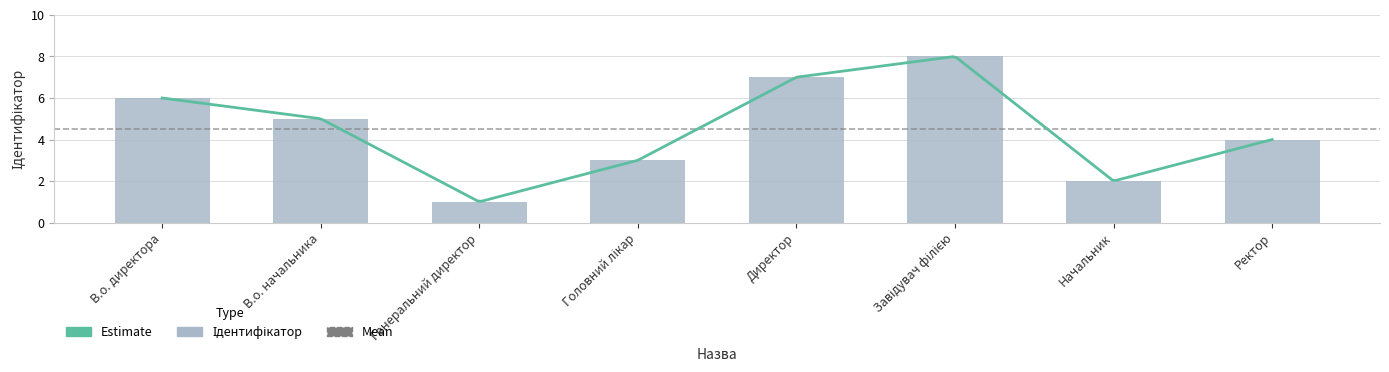

Rank the categories by value from lowest to highest.

Генеральний директор, Начальник, Головний лікар, Ректор, В.о. начальника, В.о. директора, Директор, Завідувач філією